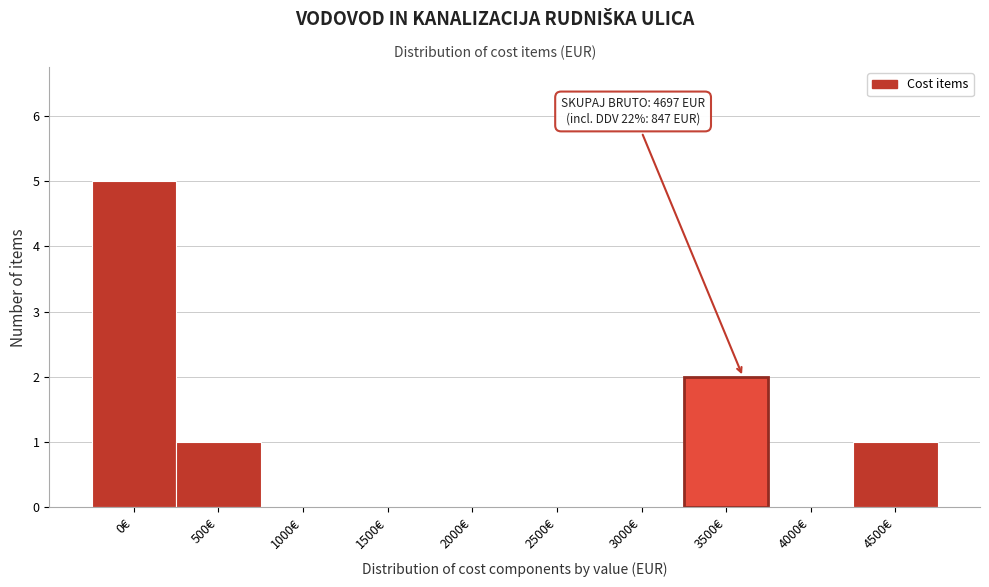

Reading left to right, extract all data points from this chart.

0€=5	500€=1	1000€=0	1500€=0	2000€=0	2500€=0	3000€=0	3500€=2	4000€=0	4500€=1